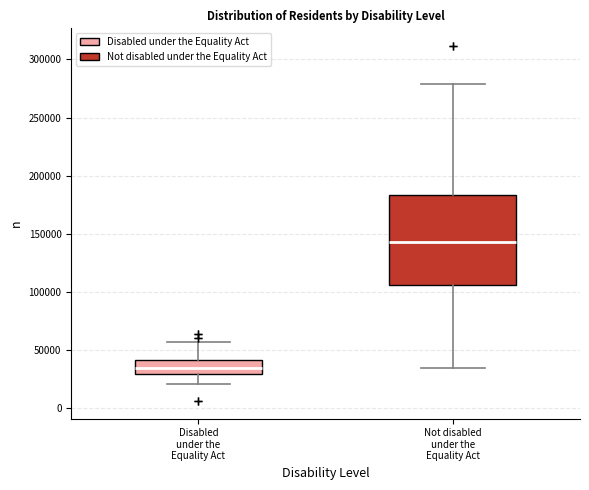

Where is the upper edge of the box for Not disabled under the Equality Act on the y-axis? The values are not printed on the chart, so give them approximately, as read against the axis.

185000